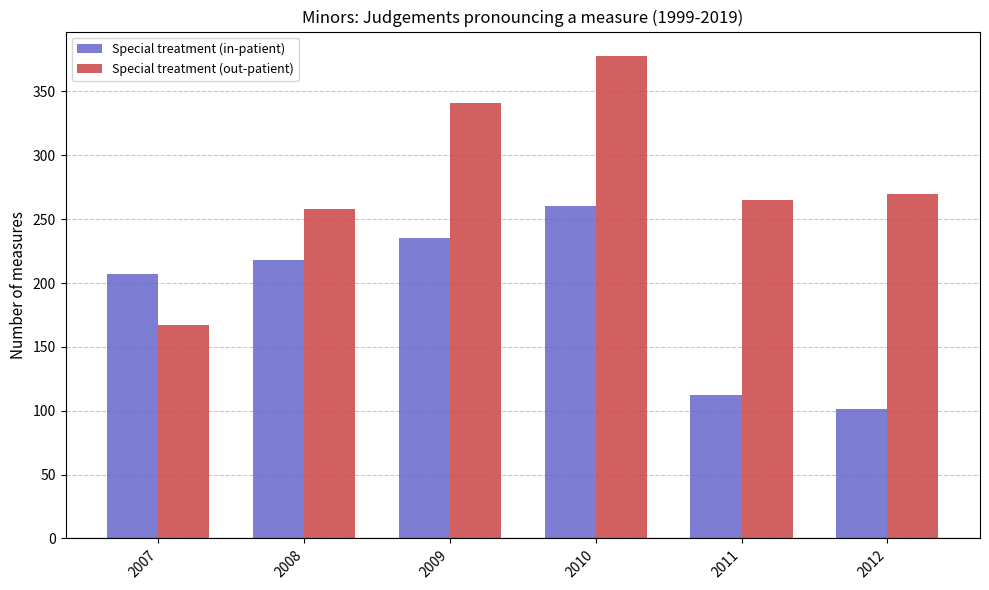

Rank the series at 2009 from highest to lowest value.

Special treatment (out-patient), Special treatment (in-patient)